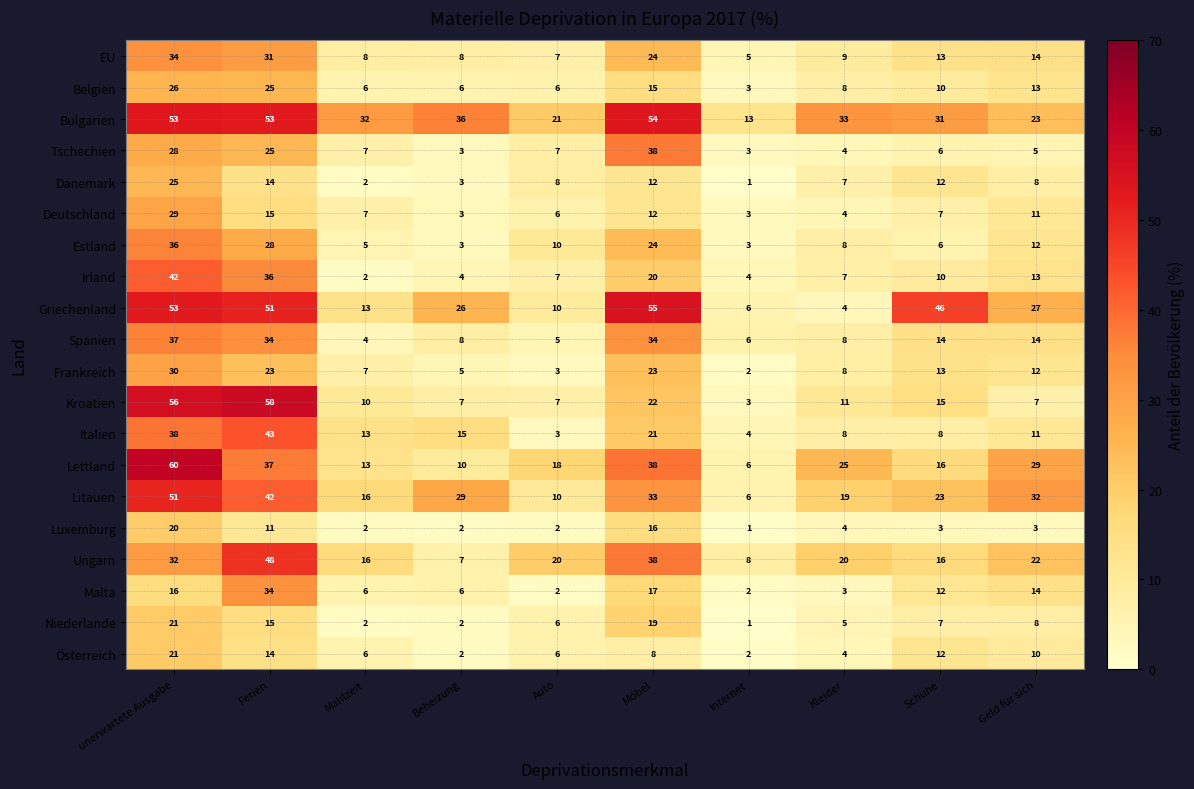

How many distinct data groups are displayed?

20